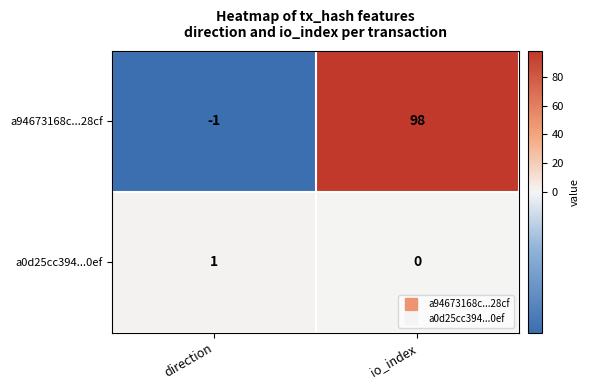

The a0d25cc394...0ef series shows 0 at io_index. True or false?

True